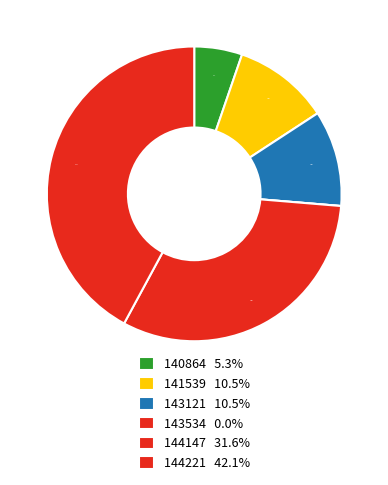

True or false: 143534 accounts for 11% of the total.

False